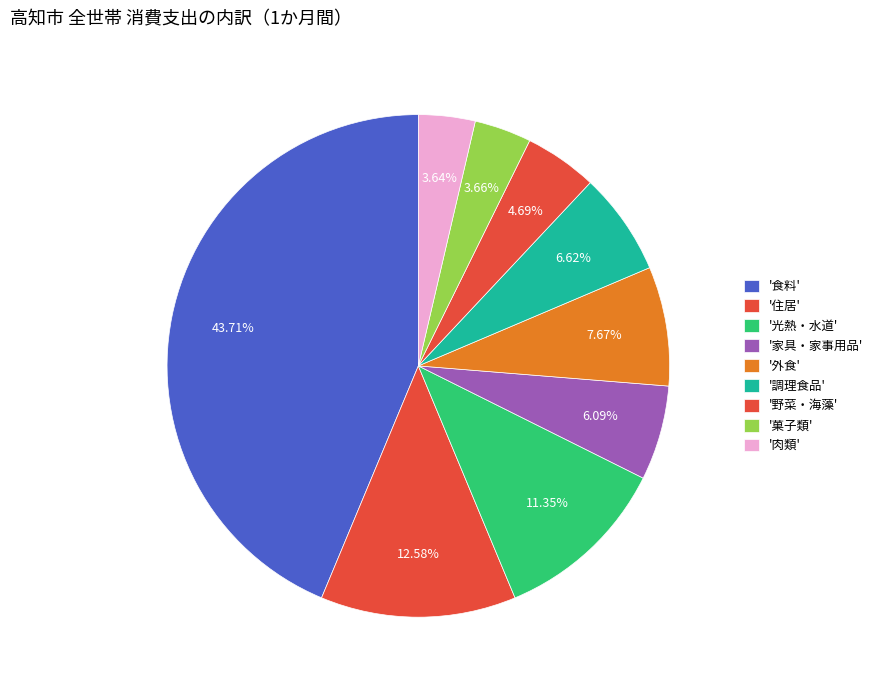

Rank the categories by value from highest to lowest.

食料, 住居, 光熱・水道, 外食, 調理食品, 家具・家事用品, 野菜・海藻, 菓子類, 肉類